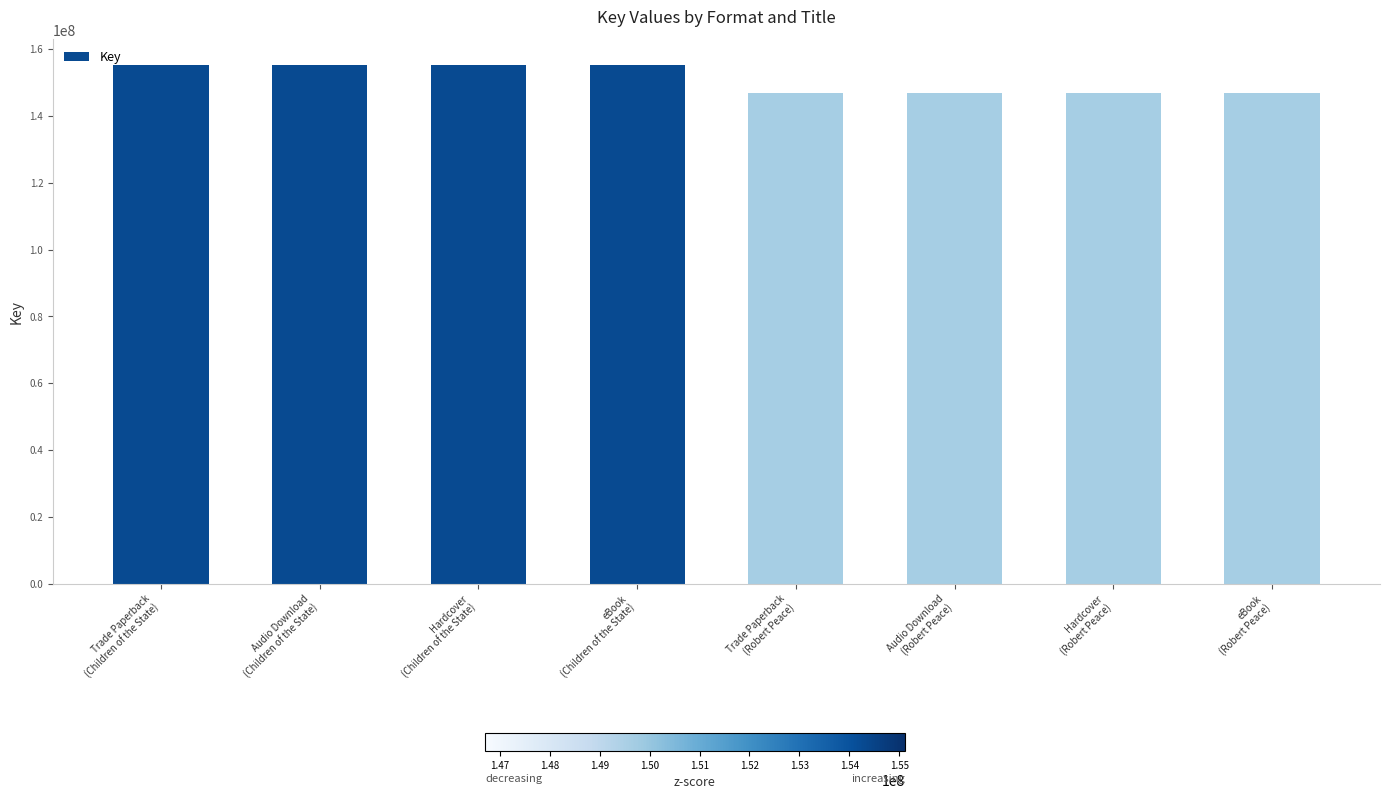

Count the number of categories in the chart.

8